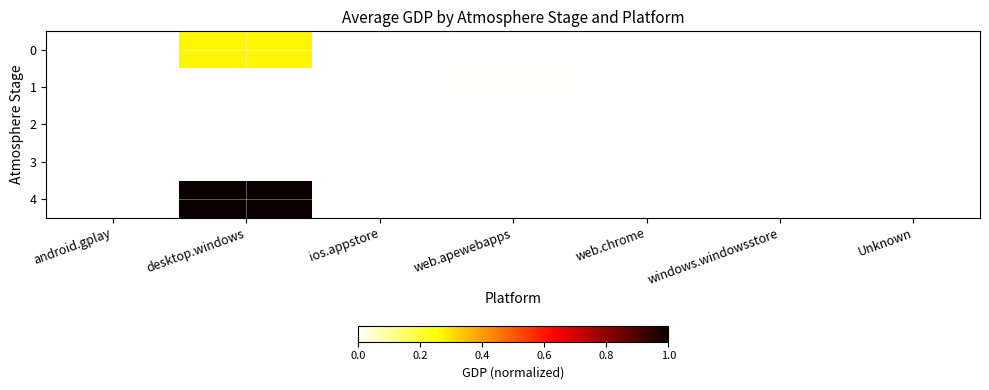

Rank the series at android.gplay from highest to lowest value.

0, 3, 2, 1, 4